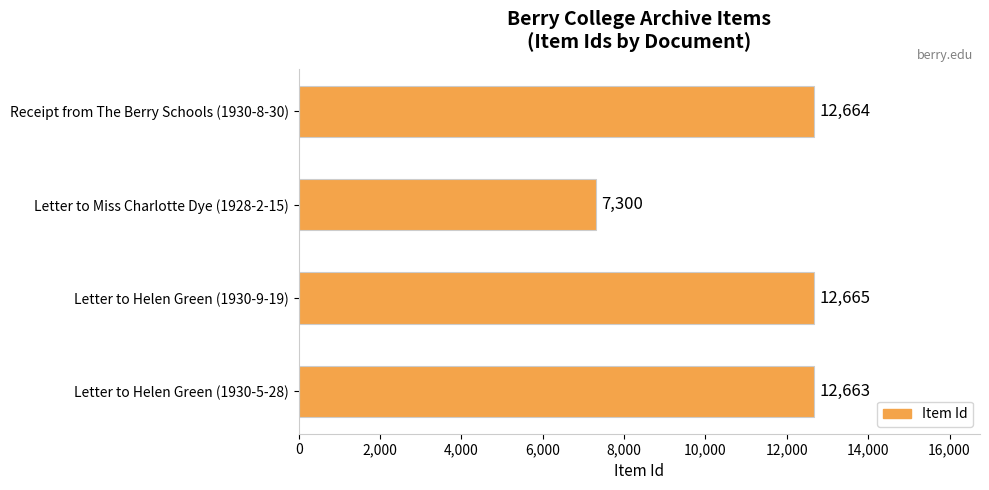

Which label corresponds to the largest value in the chart?

Letter to Helen Green (1930-9-19)